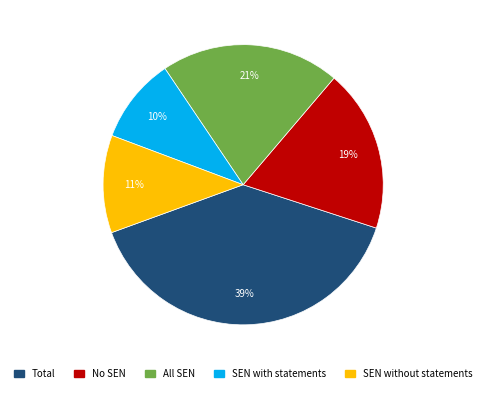

What is the ratio of the value at SEN with statements to the value at No SEN?

0.5